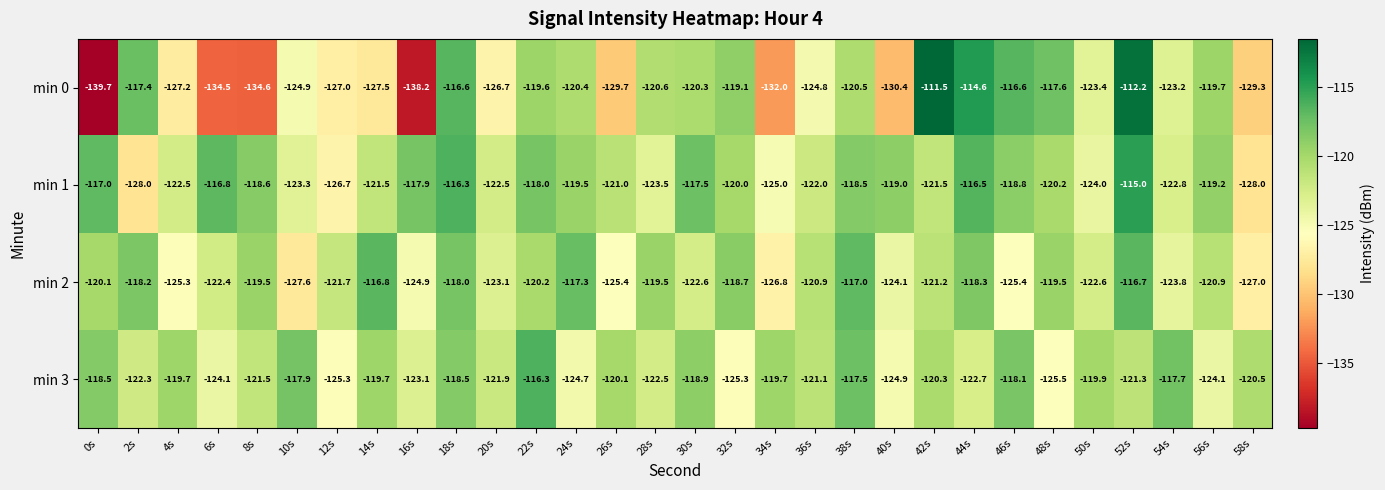

The min 0 series shows -123.2 at 54s. True or false?

True